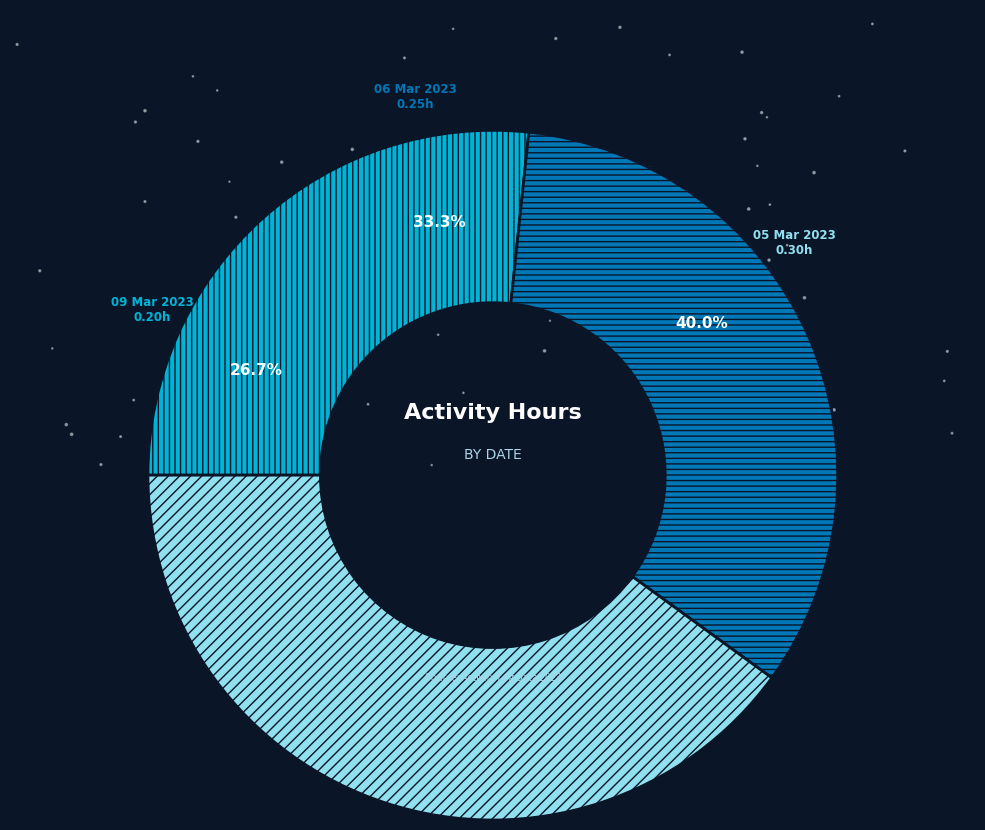

Which slice is the smallest?

09 Mar 2023